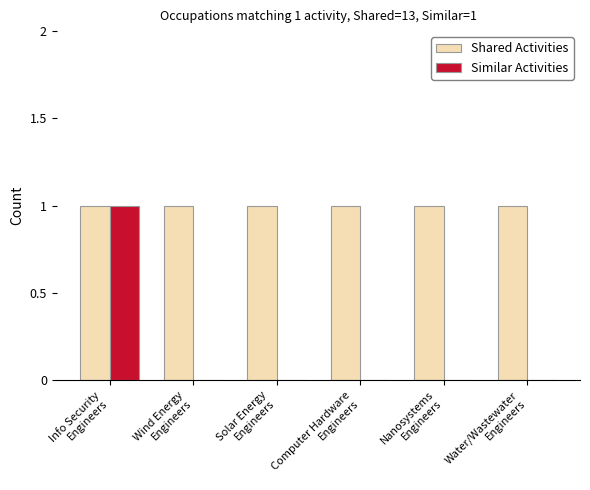

How many groups of bars are there?

6